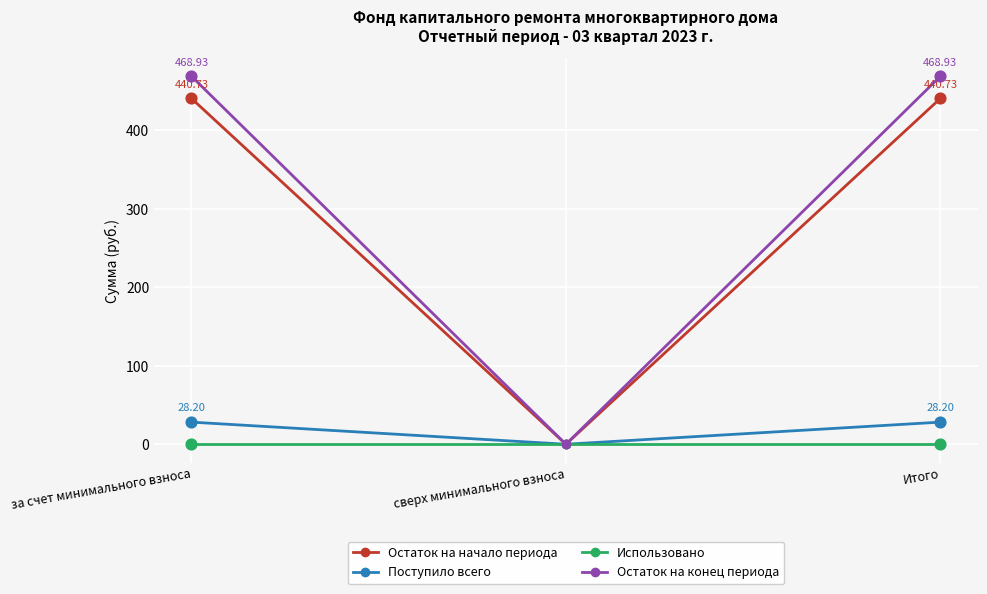

Is the value of Остаток на начало периода at Итого greater than the value of Использовано at сверх минимального взноса?

Yes